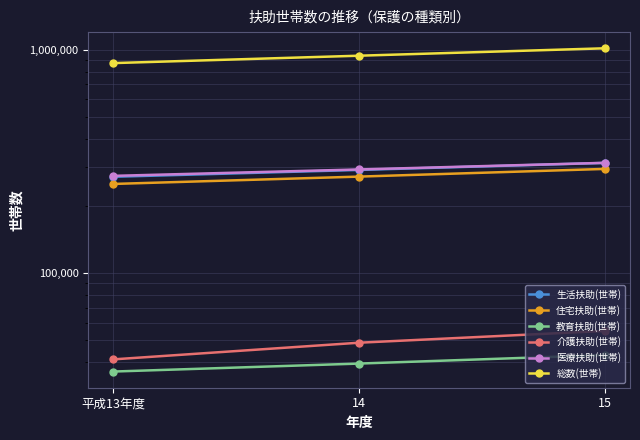

Reading left to right, extract all data points from this chart.

生活扶助(世帯): 平成13年度=270244	14=290059	15=311894
住宅扶助(世帯): 平成13年度=251025	14=270785	15=293157
教育扶助(世帯): 平成13年度=36286	14=39402	15=43029
介護扶助(世帯): 平成13年度=41136	14=48857	15=55179
医療扶助(世帯): 平成13年度=272836	14=291509	15=312142
総数(世帯): 平成13年度=872534	14=941752	15=1016679